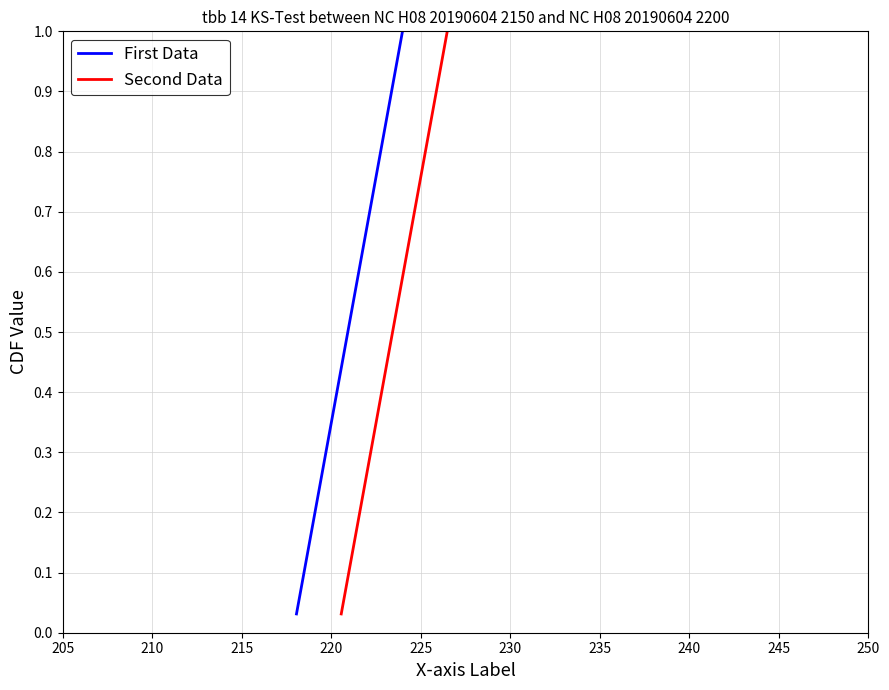

What is the value of the First Data point at the 29th from the left?

0.9